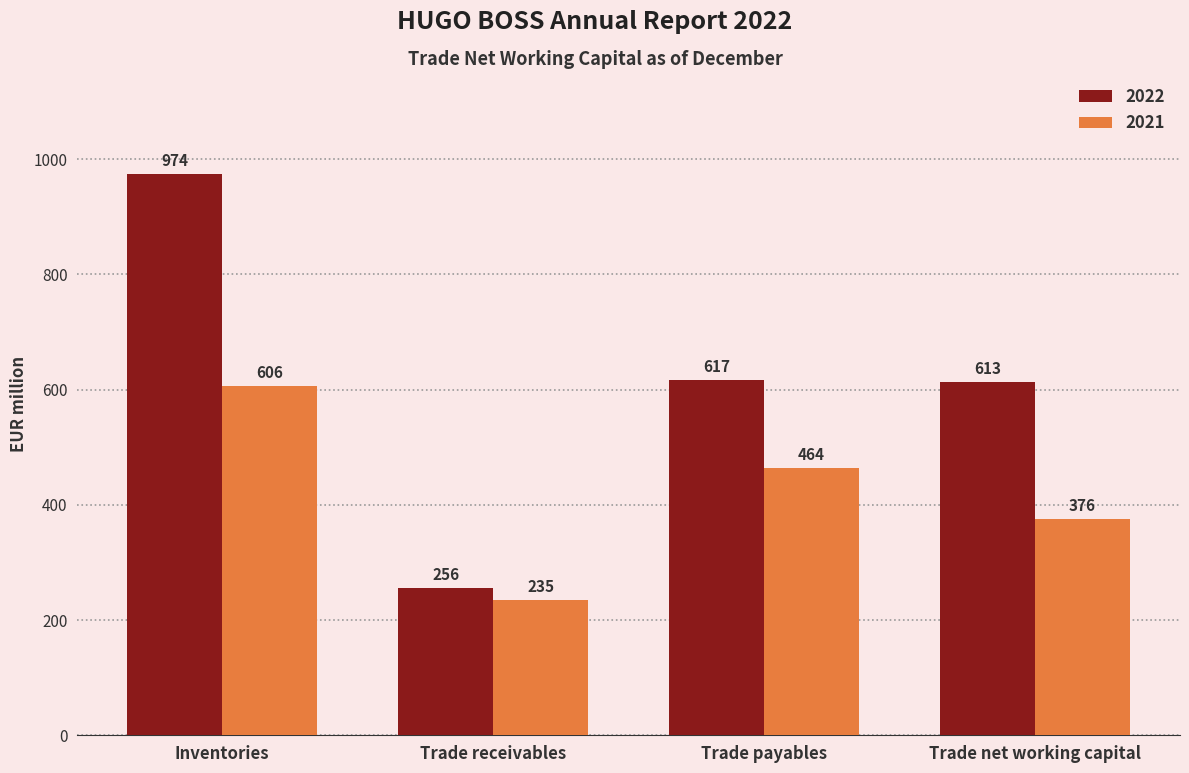

At which category does the chart reach its minimum across all series?

Trade receivables